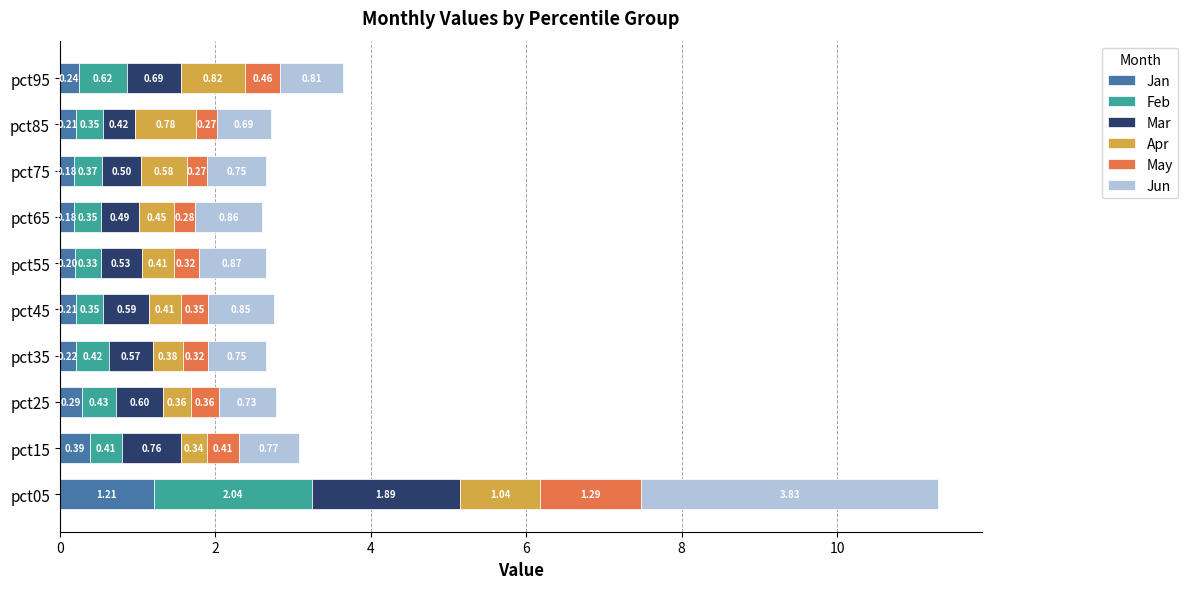

What is the total value across all series at pct15?

3.1